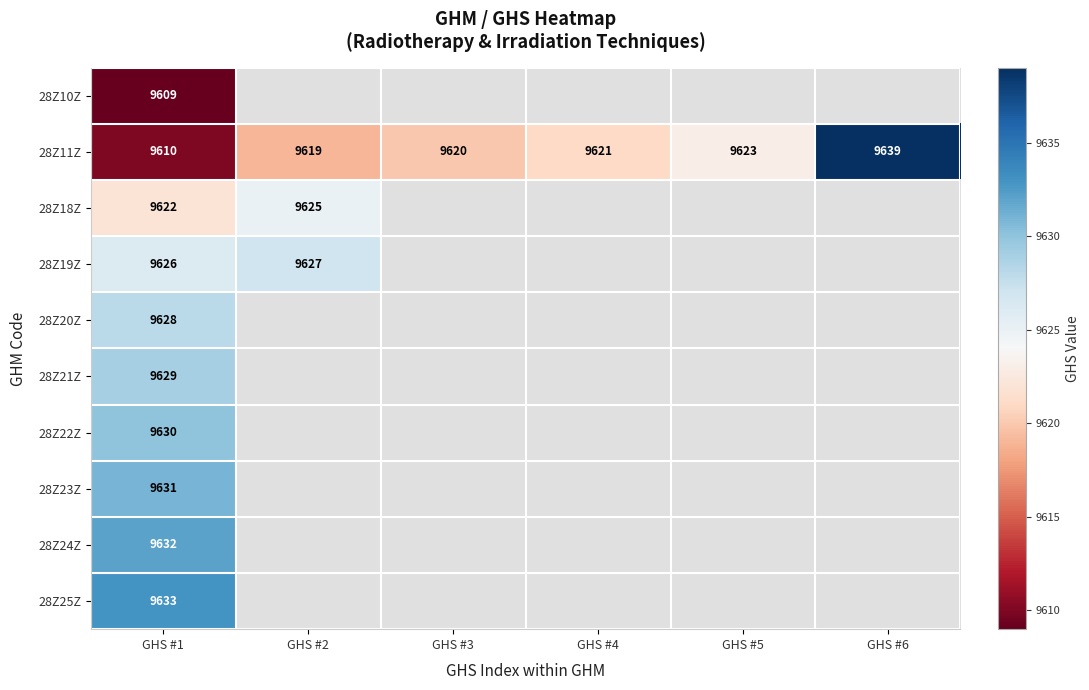

What is the difference between the highest and lowest values at GHS #1?

24